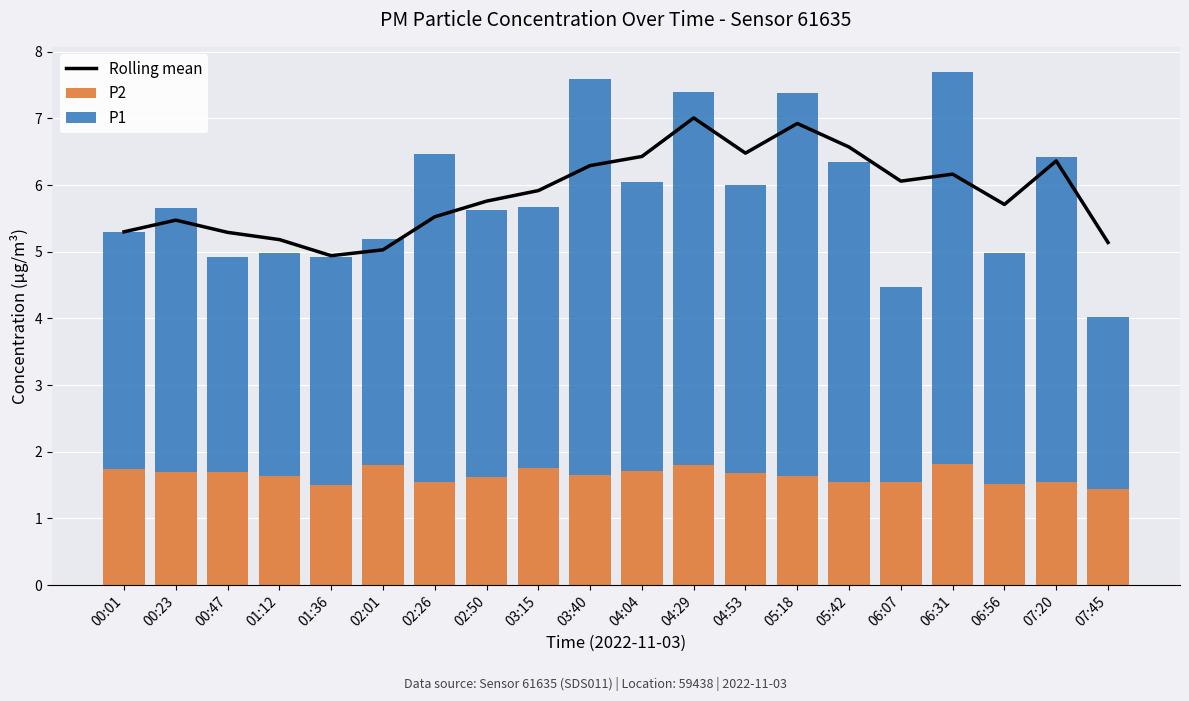

What is the minimum value shown in the chart?

1.4